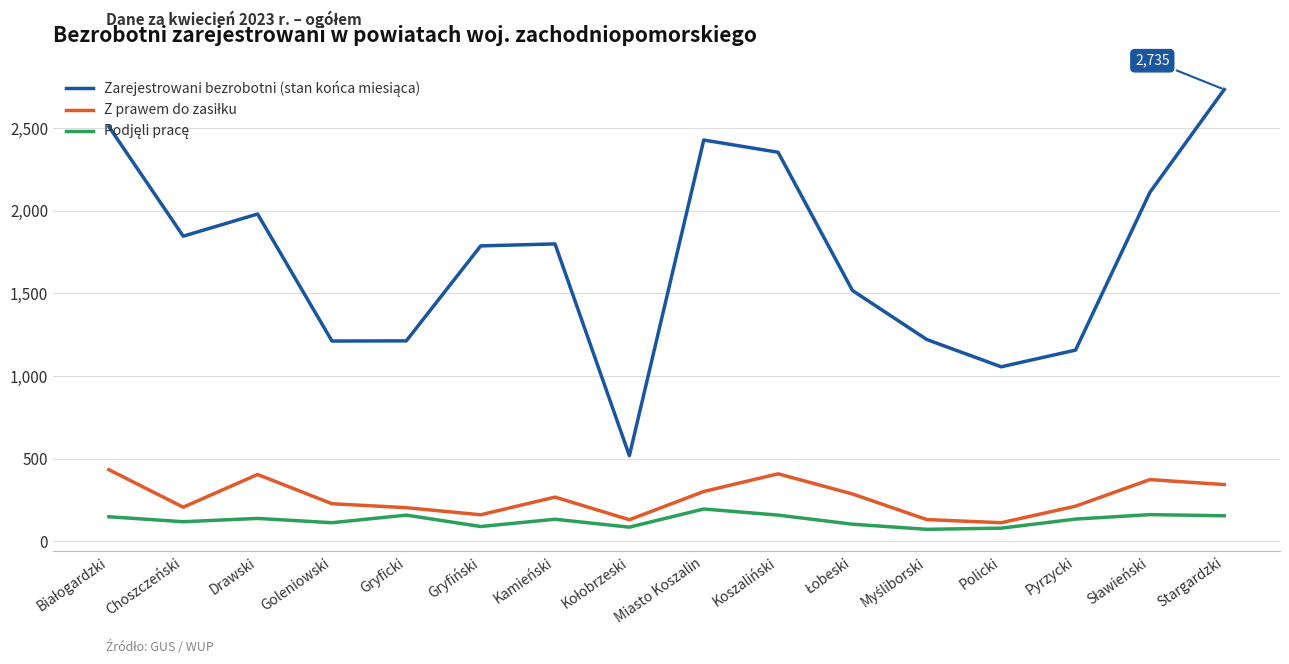

What is the smallest value displayed?

72